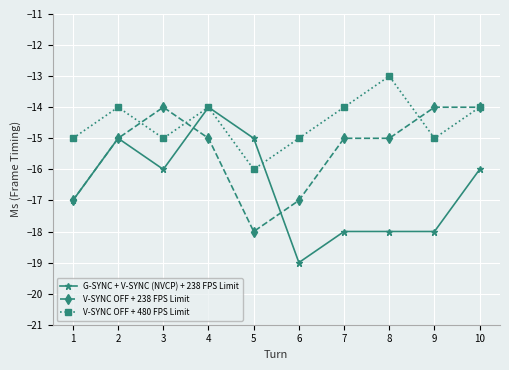

What is the spread (max minus min) of values at 5?

3